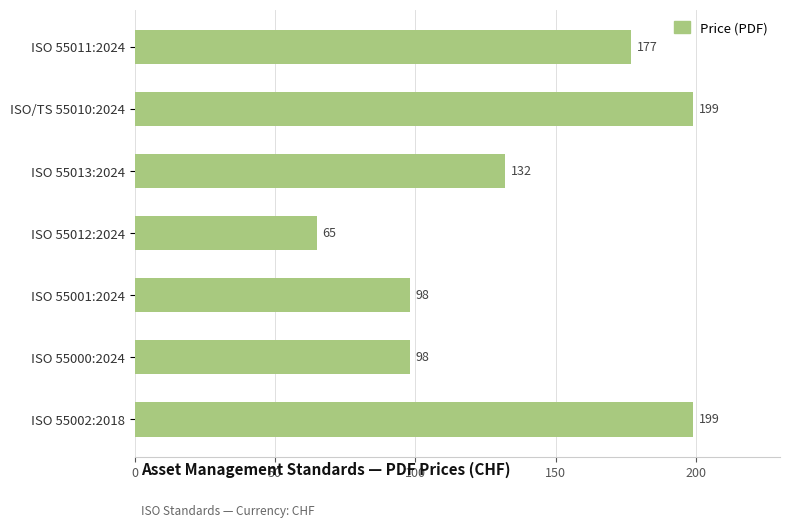

What is the sum of all values?

968